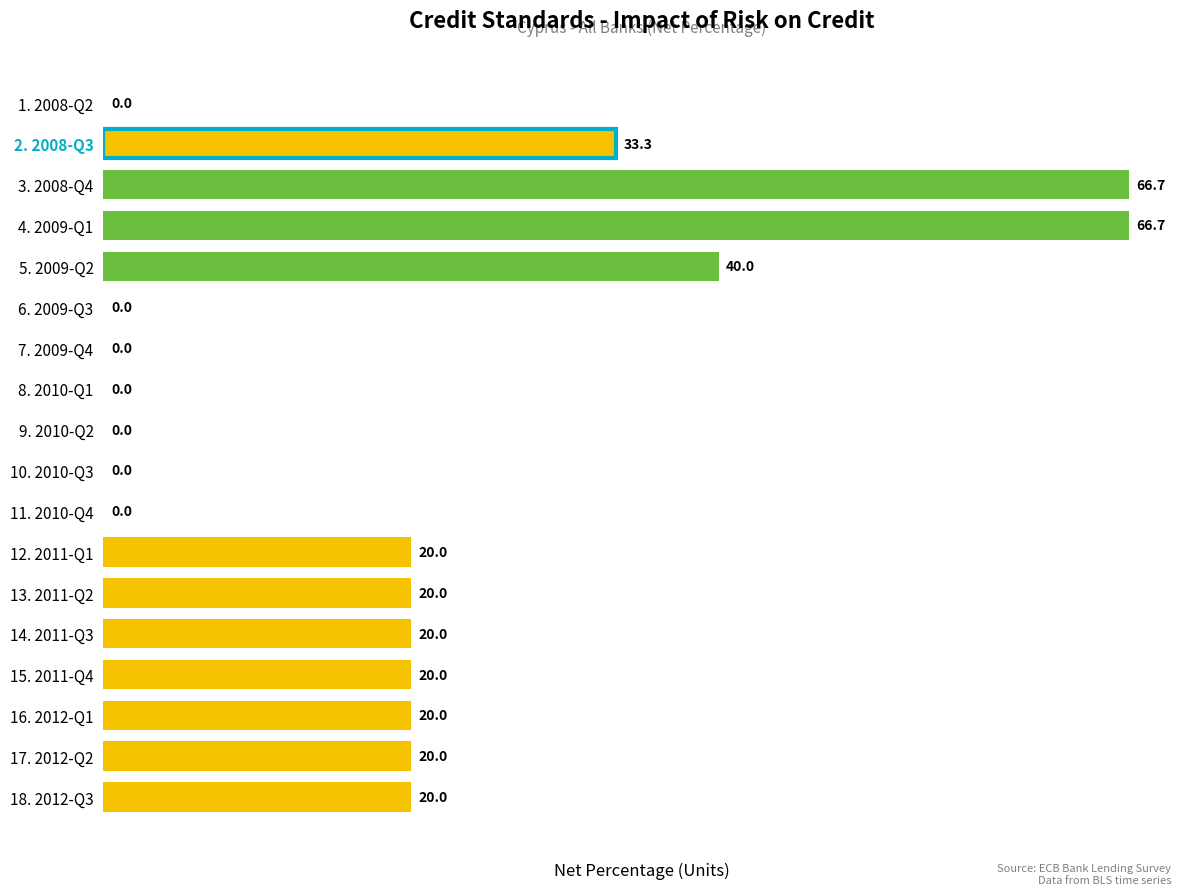

Which has a higher value, 2. 2008-Q3 or 14. 2011-Q3?

2. 2008-Q3